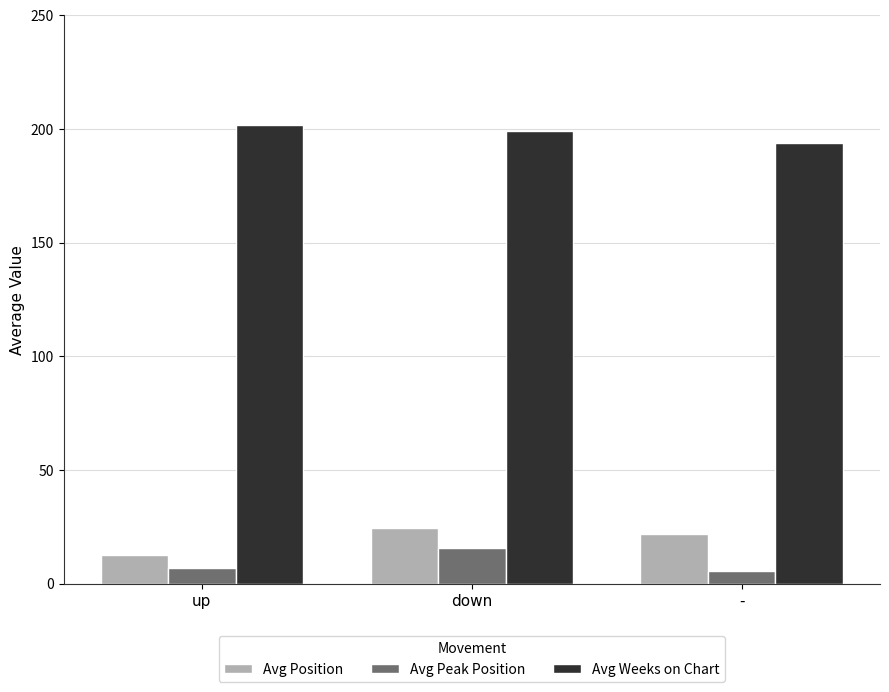

What value does the Avg Weeks on Chart series have at up?

201.7